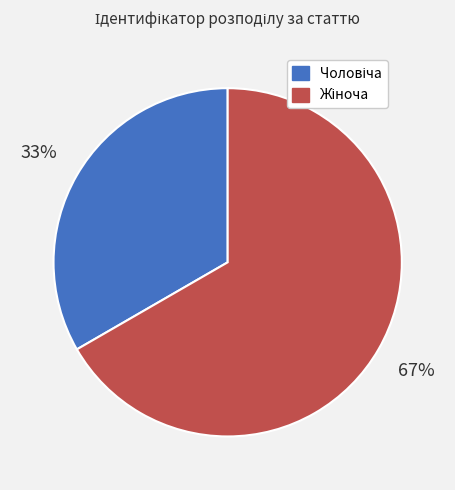

Does any single category account for the majority?

Yes